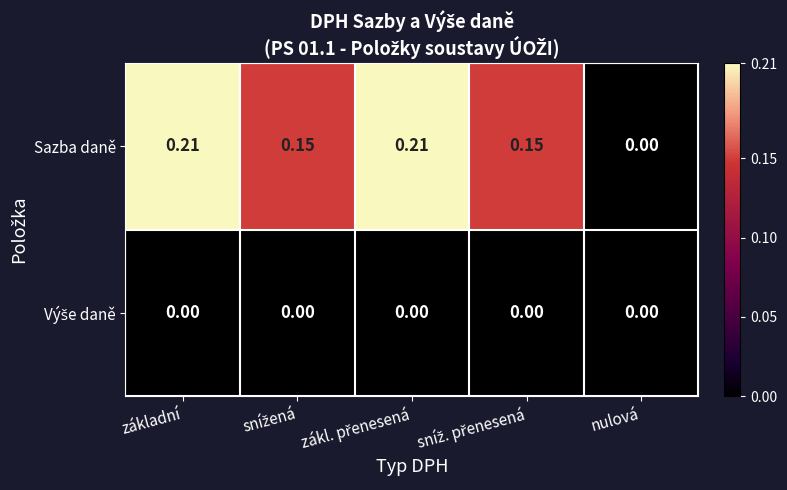

Which series has the largest range (max minus min)?

Sazba daně